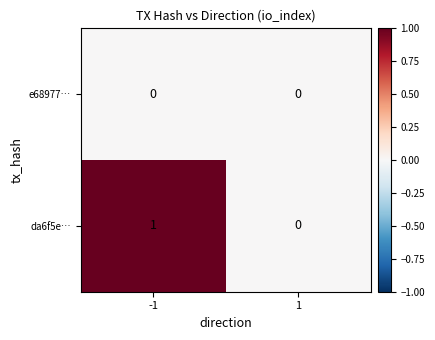

Which series changed the most between -1 and 1?

da6f5e…